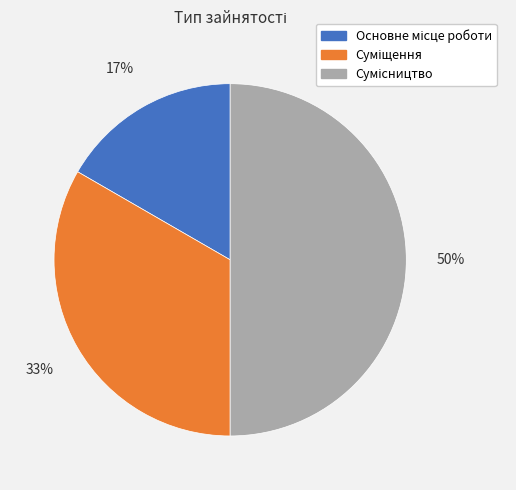

To the nearest percent, what is the difference between the largest and smallest slice percentages?

33%